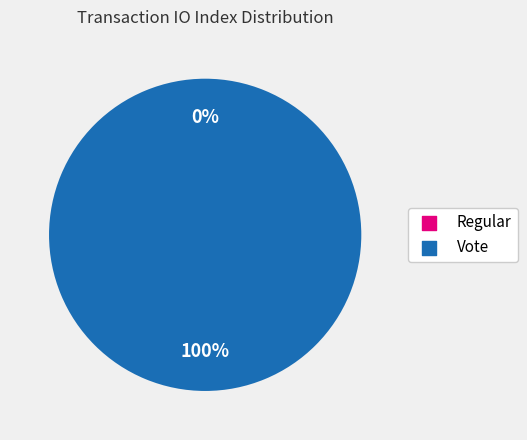

Count the number of slices in the pie.

2